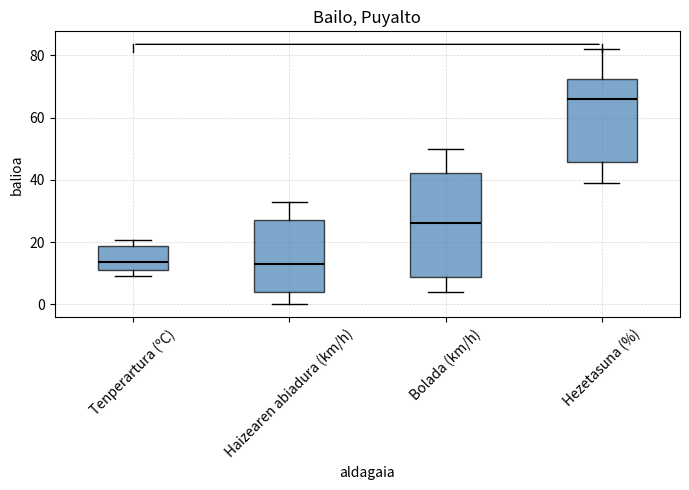

Where does the upper whisker of the box for Bolada (km/h) end on the y-axis? The values are not printed on the chart, so give them approximately, as read against the axis.

50